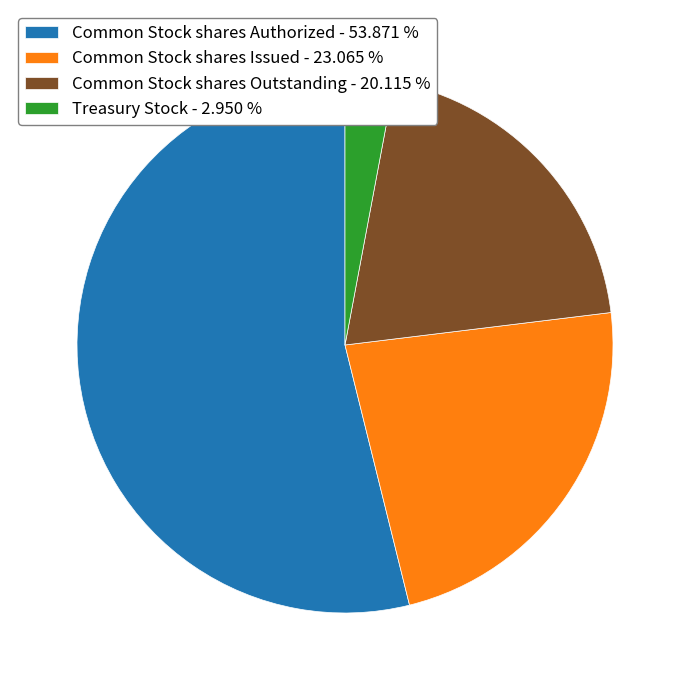

Which has a higher value, Common Stock shares Outstanding or Common Stock shares Issued?

Common Stock shares Issued